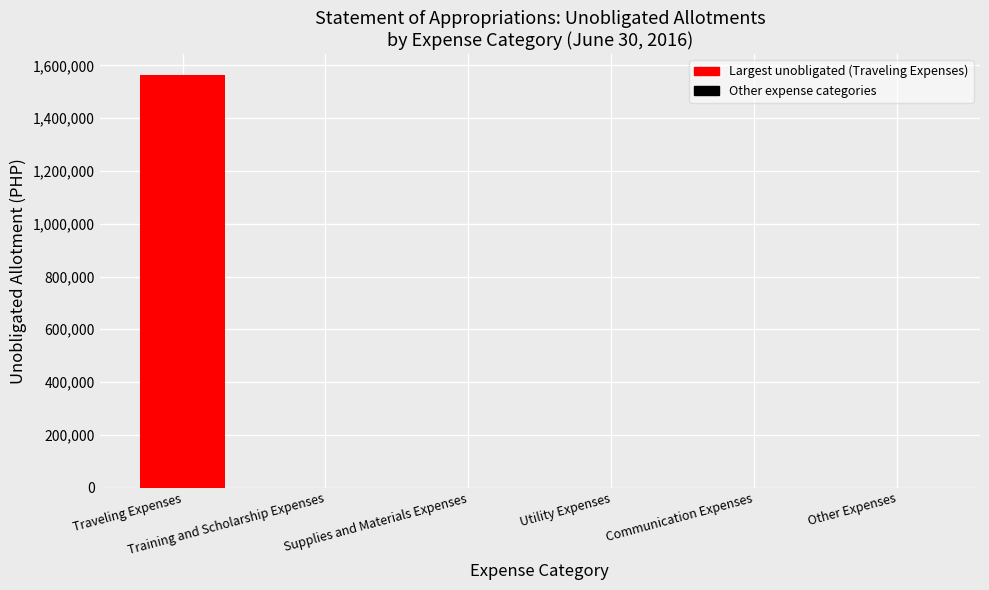

Reading left to right, list all the values displayed in this chart.

Traveling Expenses=1565151	Training and Scholarship Expenses=0	Supplies and Materials Expenses=0	Utility Expenses=0	Communication Expenses=0	Other Expenses=0